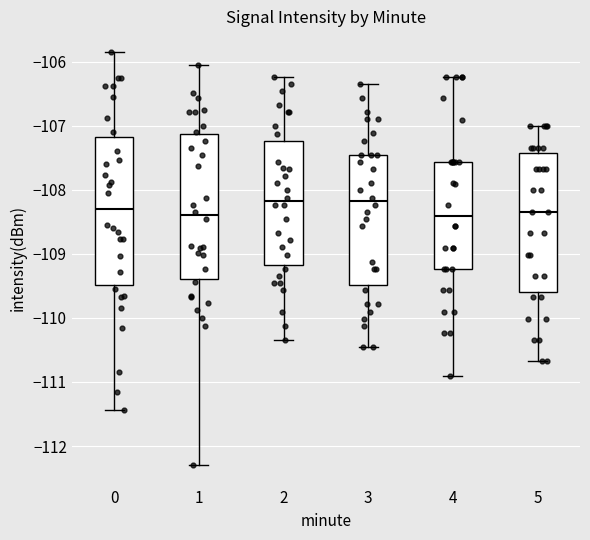

Where does the median line of the box at x = 3 sit on the y-axis? The values are not printed on the chart, so give them approximately, as read against the axis.

-108.2